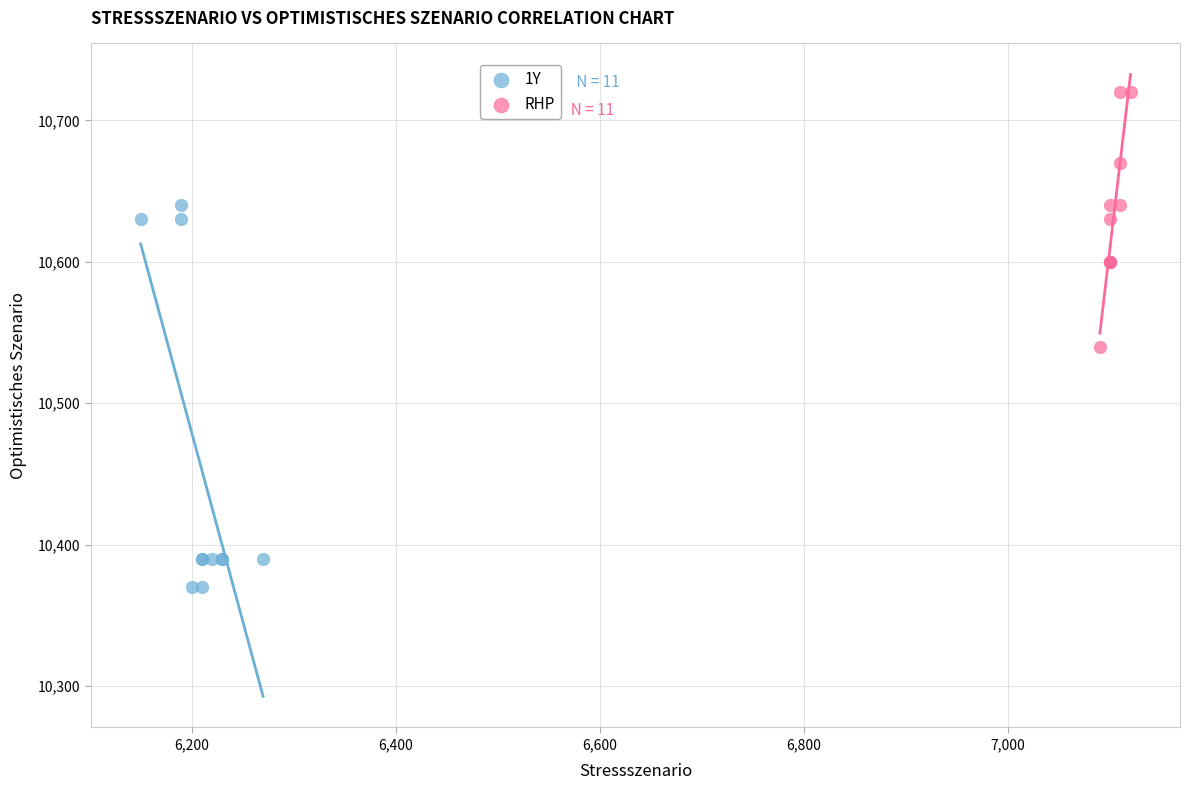

Which series contains the lowest Y value?

1Y